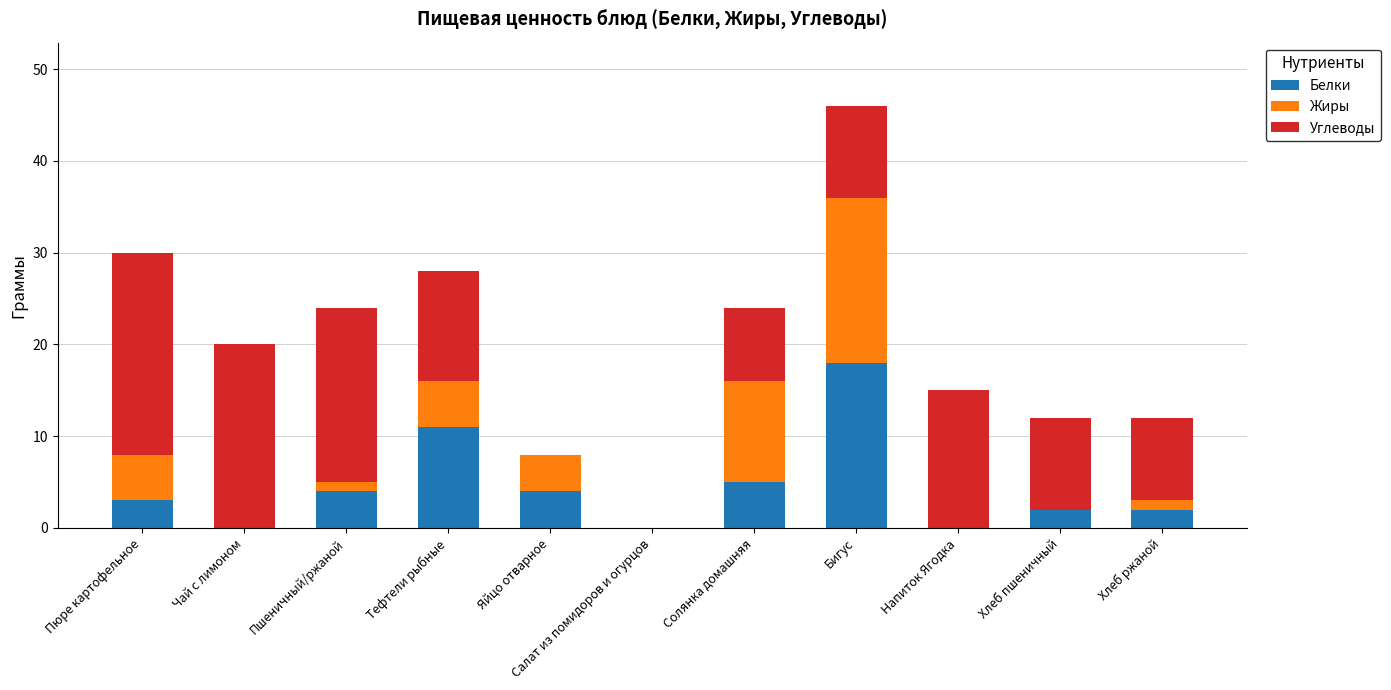

Which category has the highest value in the Белки series?

Бигус